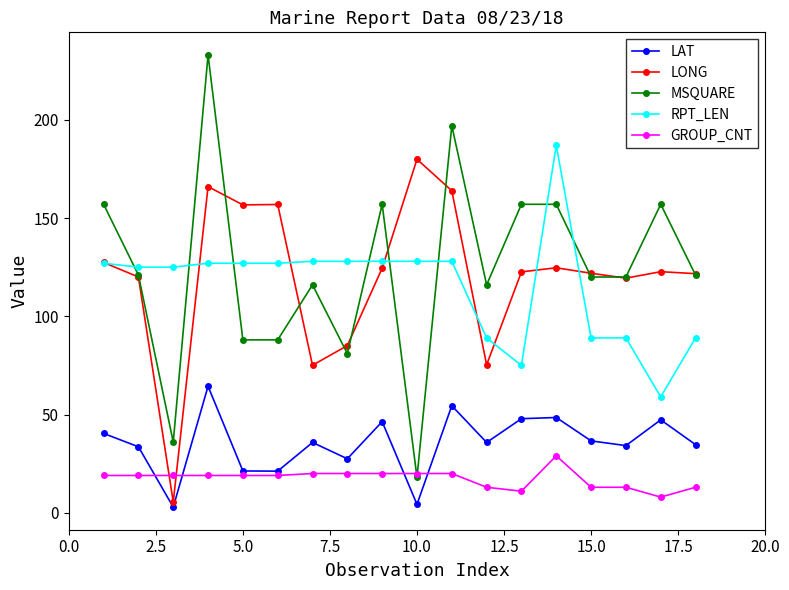

What is the value of the MSQUARE point at the 4th from the left?

233.0